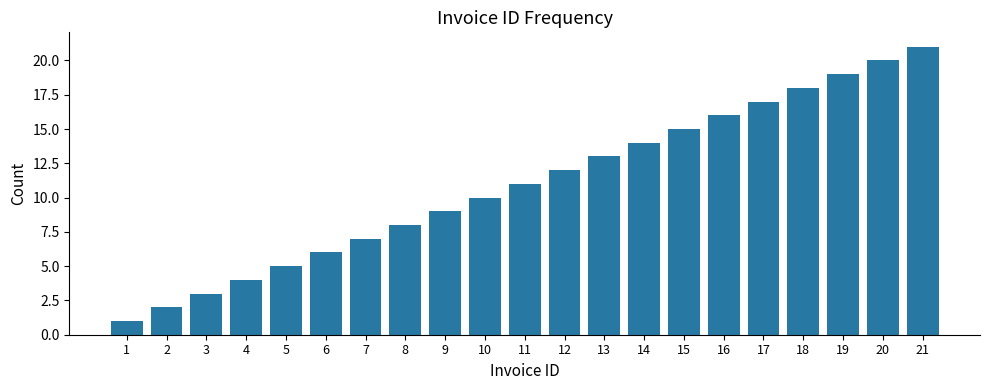

Approximately how many times larger is the value at 1 compared to 11?

0.1